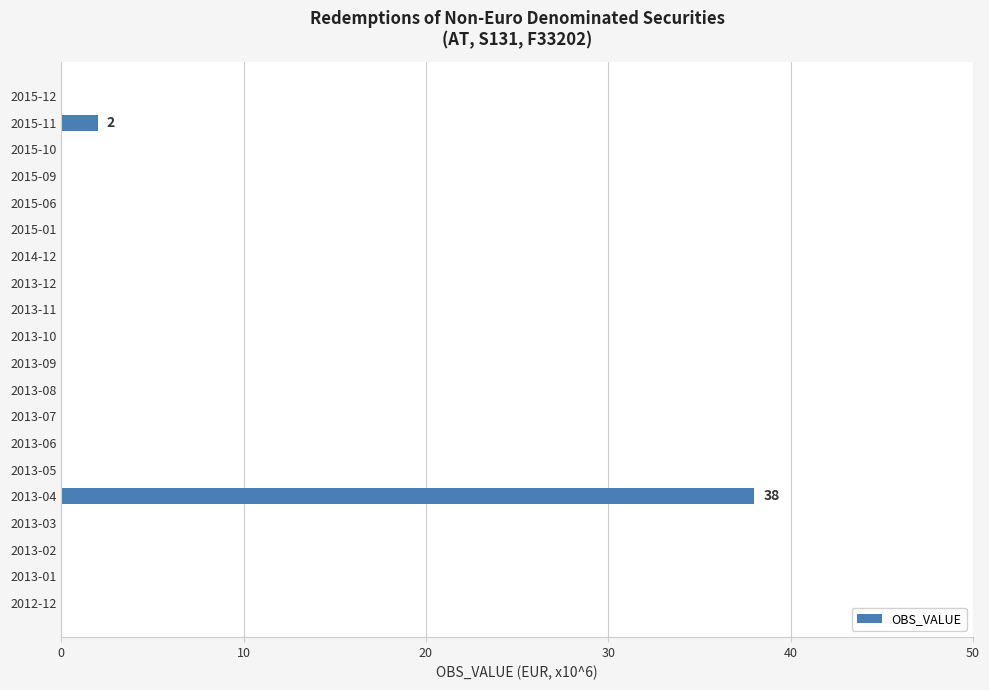

Is it true that the value at 2013-06 is 0?

True